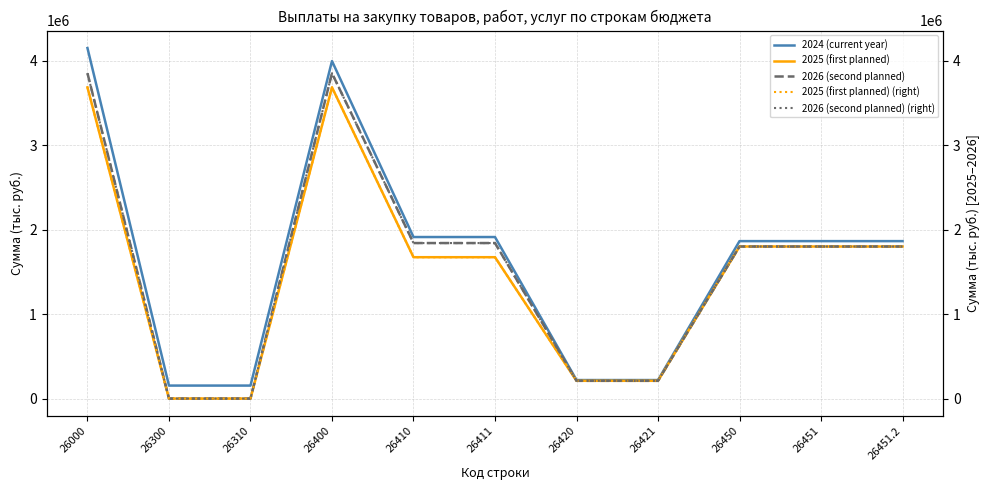

At which category does 2025 (first planned) reach its first local peak?

26400